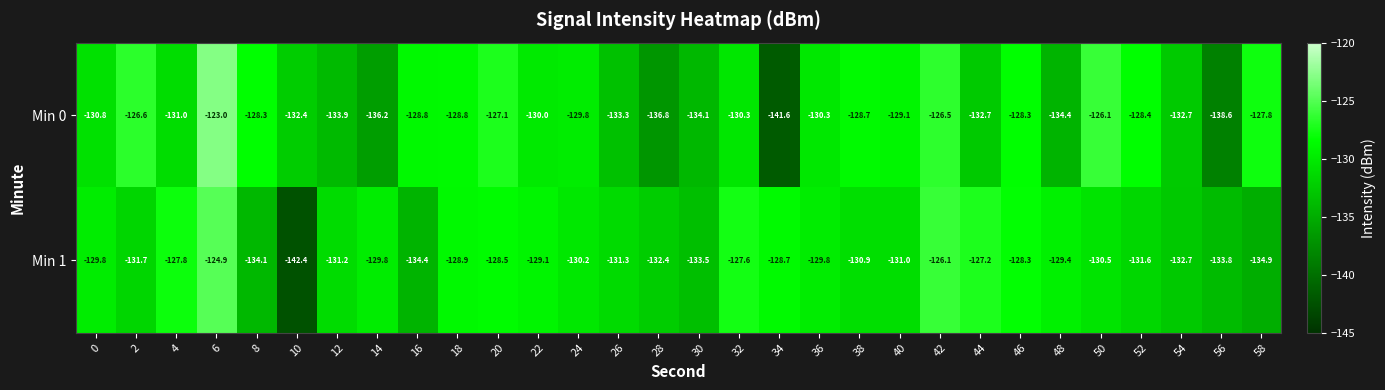

What is the difference between the highest and lowest values at 28?

4.4